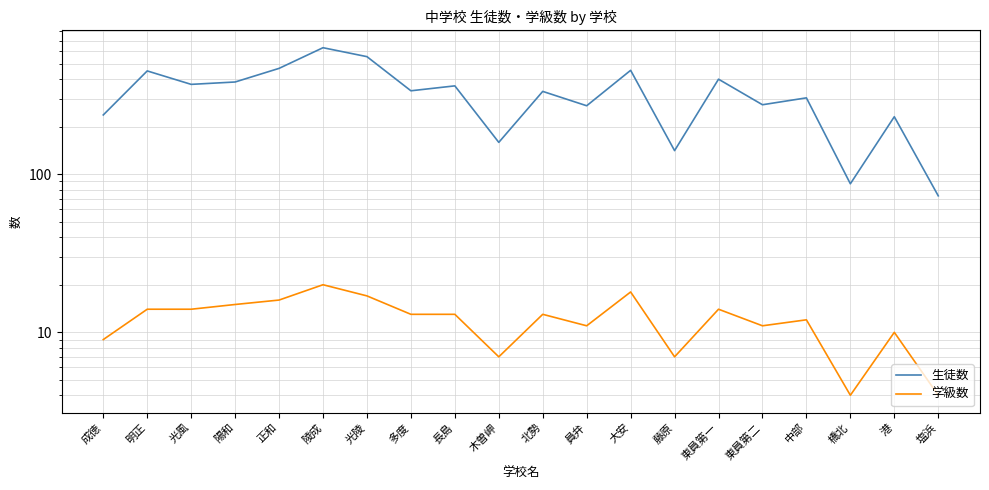

What is the minimum value shown in the chart?

4